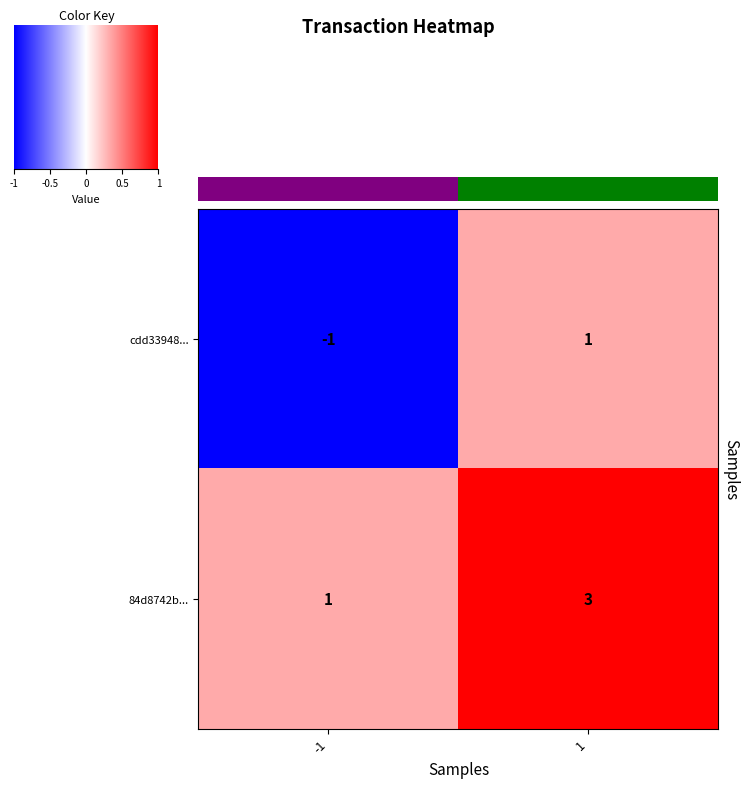

What is the spread (max minus min) of values at -1?

2